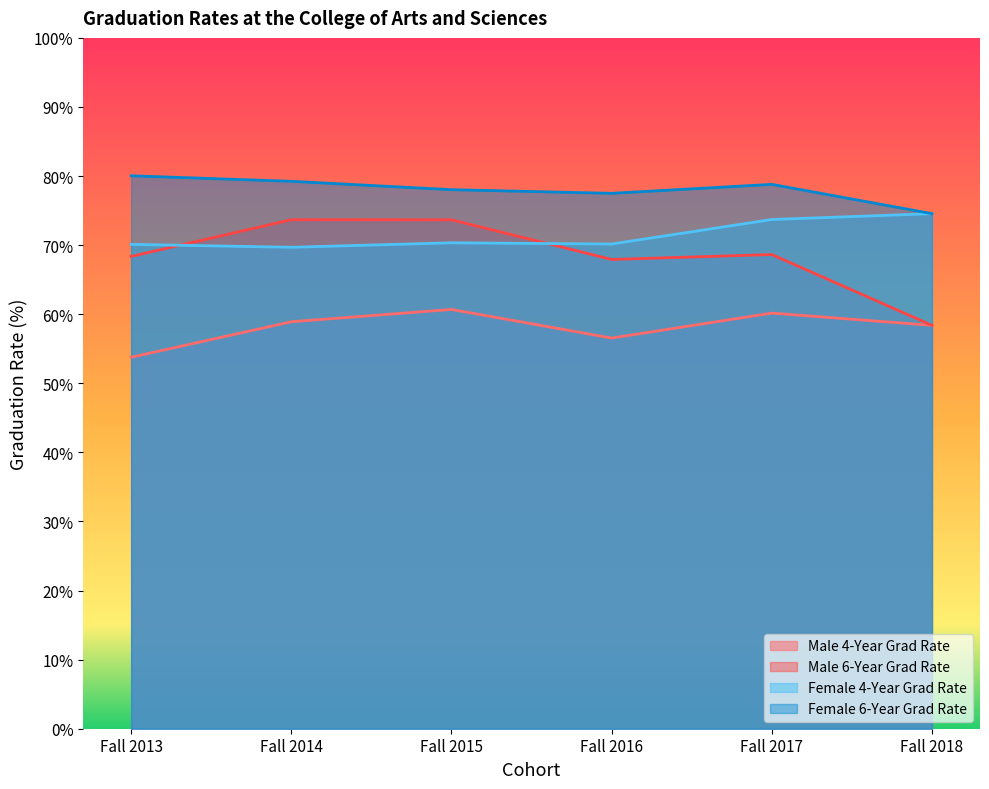

Which has a higher value, Fall 2014 or Fall 2013?

Fall 2014